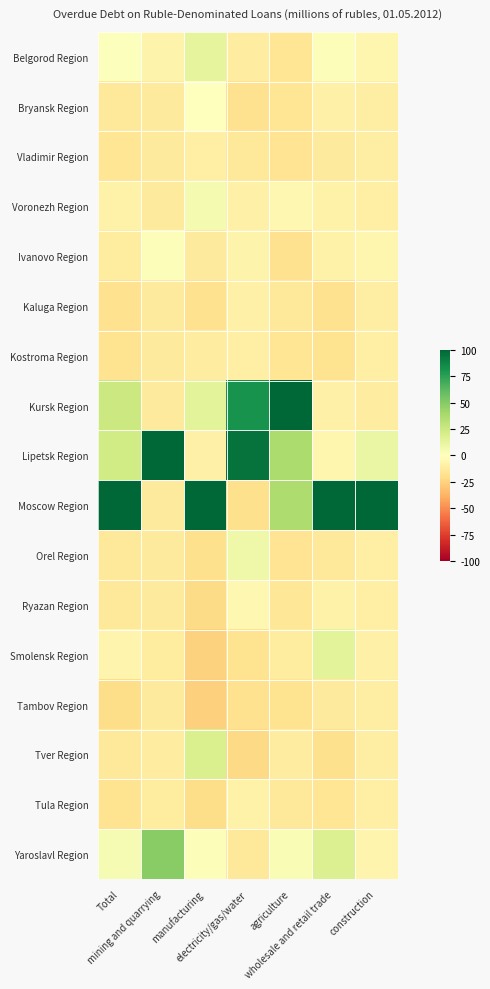

Which series has the largest total across all categories?

Moscow Region